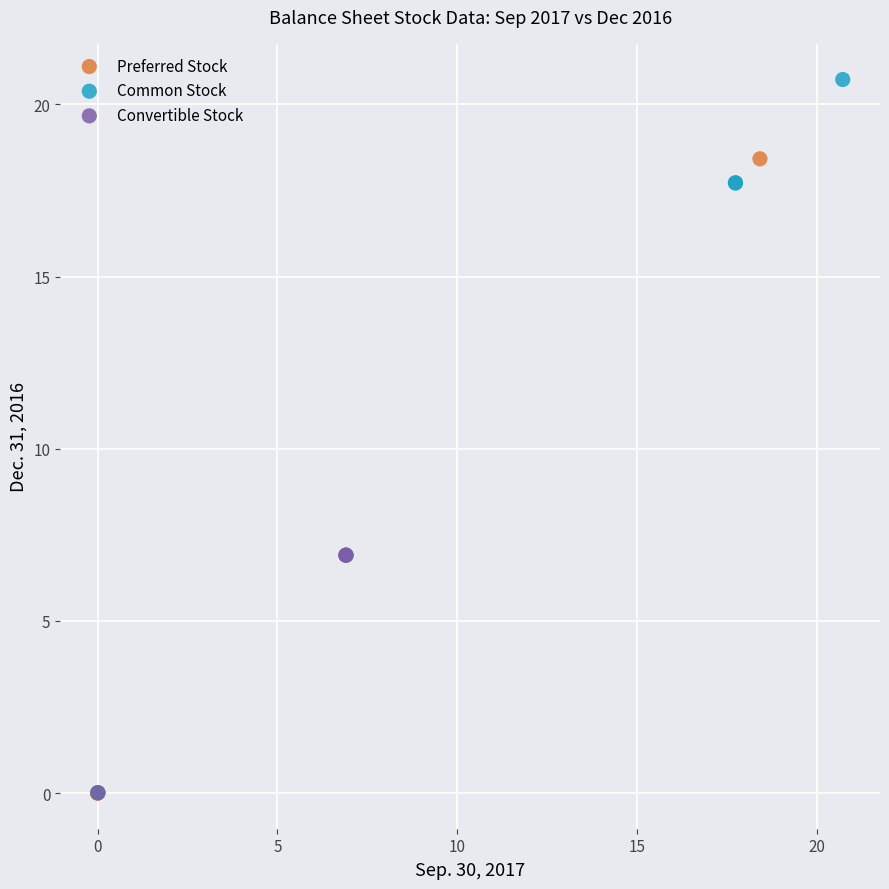

Which series has the largest Y range (max minus min)?

Common Stock